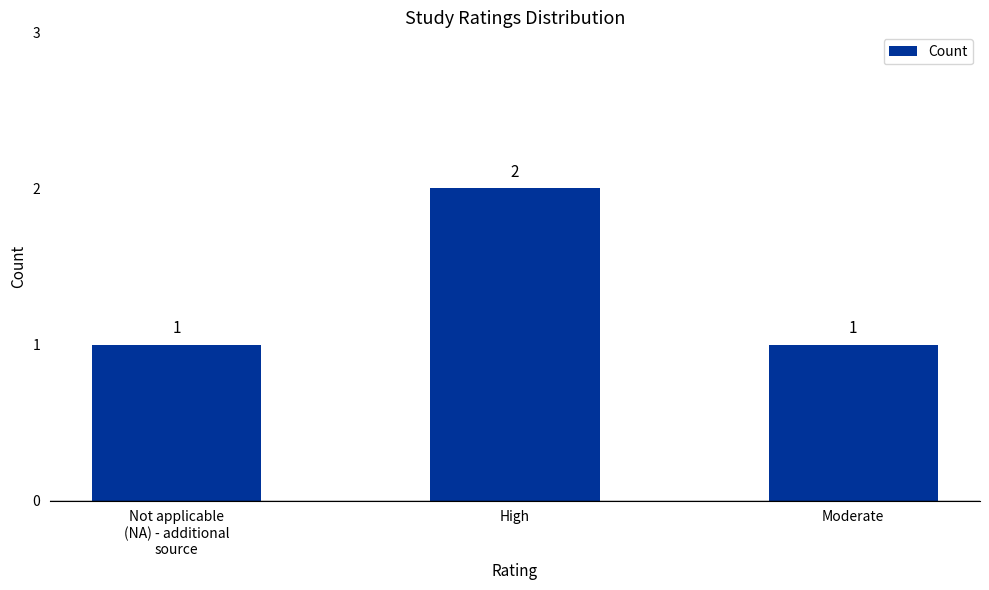

Which has a higher value, Moderate or High?

High